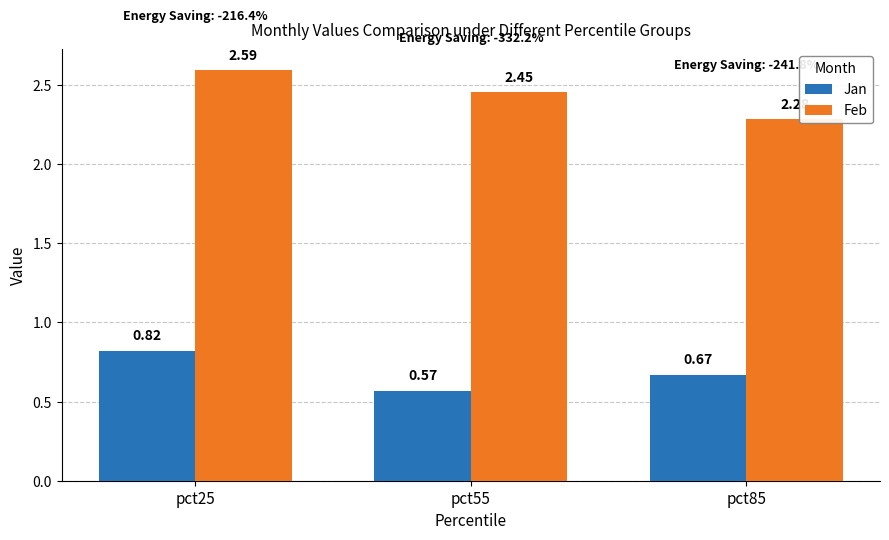

At which category is the sum across all series the highest?

pct25